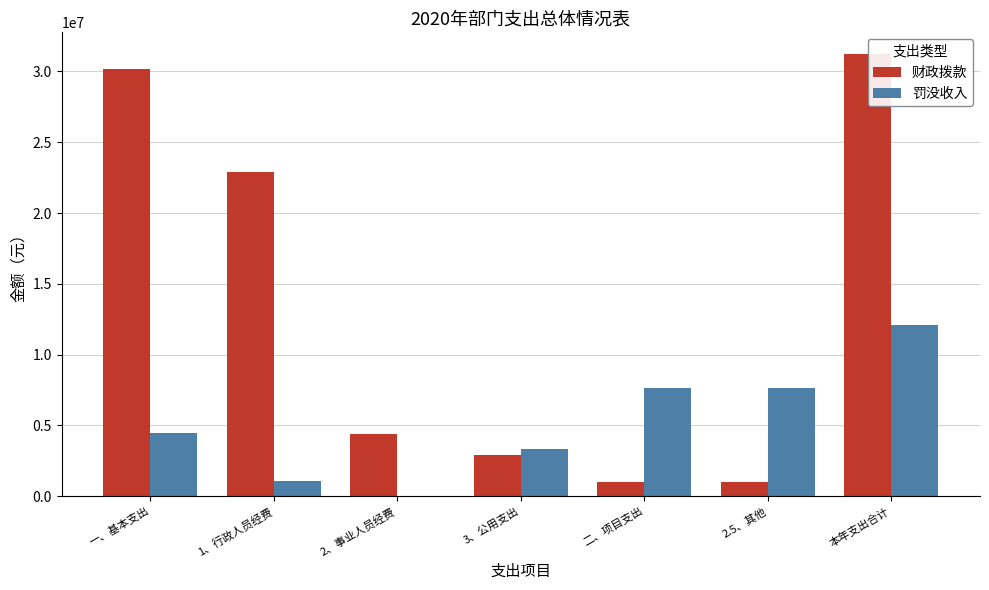

What is the difference between the 财政拨款 values at 本年支出合计 and 1、行政人员经费?

8318071.3